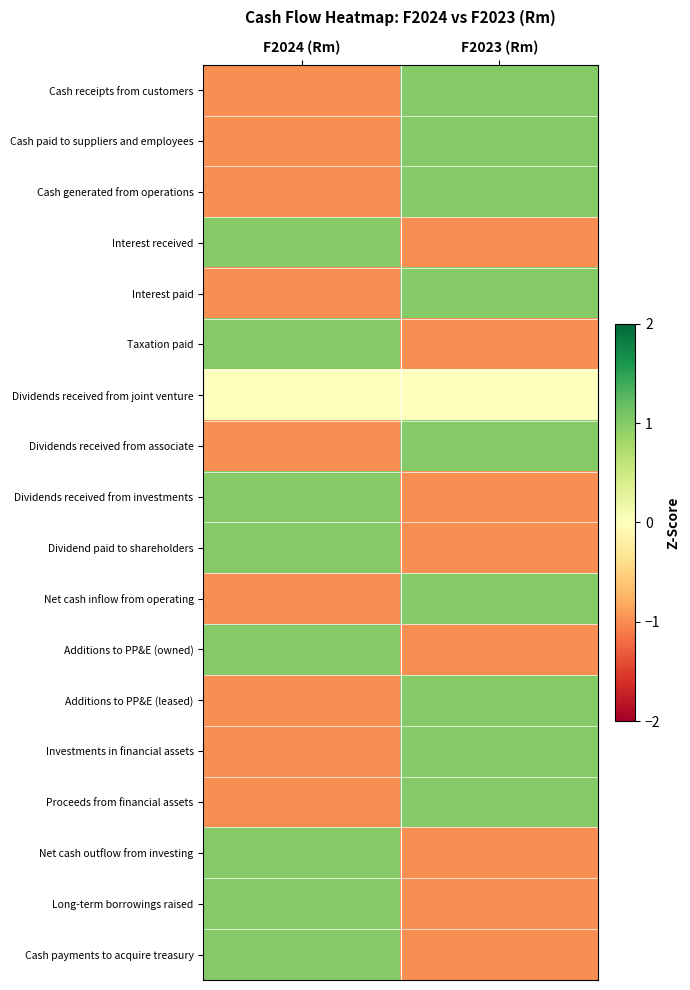

Reading right to left, what are all the values shown in this chart?

Cash receipts from customers: F2023 (Rm)=1	F2024 (Rm)=-1
Cash paid to suppliers and employees: F2023 (Rm)=1	F2024 (Rm)=-1
Cash generated from operations: F2023 (Rm)=1	F2024 (Rm)=-1
Interest received: F2023 (Rm)=-1	F2024 (Rm)=1
Interest paid: F2023 (Rm)=1	F2024 (Rm)=-1
Taxation paid: F2023 (Rm)=-1	F2024 (Rm)=1
Dividends received from joint venture: F2023 (Rm)=0	F2024 (Rm)=0
Dividends received from associate: F2023 (Rm)=1	F2024 (Rm)=-1
Dividends received from investments: F2023 (Rm)=-1	F2024 (Rm)=1
Dividend paid to shareholders: F2023 (Rm)=-1	F2024 (Rm)=1
Net cash inflow from operating: F2023 (Rm)=1	F2024 (Rm)=-1
Additions to PP&E (owned): F2023 (Rm)=-1	F2024 (Rm)=1
Additions to PP&E (leased): F2023 (Rm)=1	F2024 (Rm)=-1
Investments in financial assets: F2023 (Rm)=1	F2024 (Rm)=-1
Proceeds from financial assets: F2023 (Rm)=1	F2024 (Rm)=-1
Net cash outflow from investing: F2023 (Rm)=-1	F2024 (Rm)=1
Long-term borrowings raised: F2023 (Rm)=-1	F2024 (Rm)=1
Cash payments to acquire treasury: F2023 (Rm)=-1	F2024 (Rm)=1